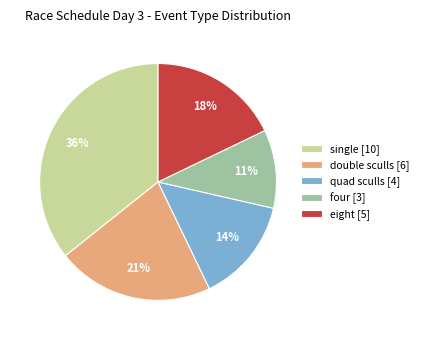

Do four [3] and single [10] together represent more than half of the pie?

No